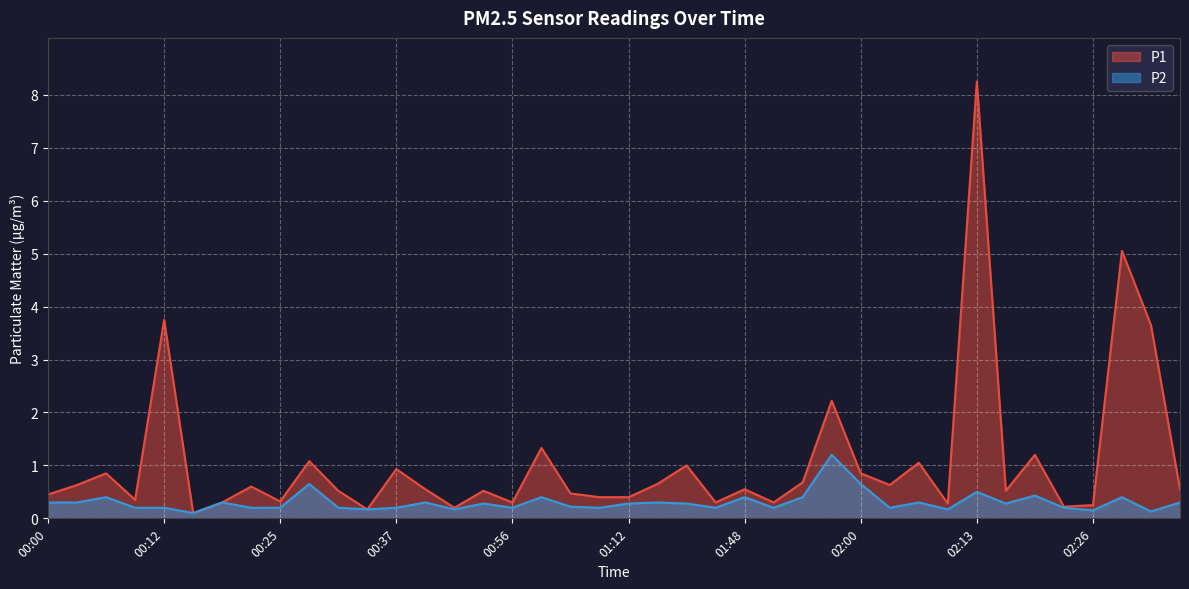

Reading left to right, transcribe all the data shown in this chart.

P1: 00:00=0.5	00:03=0.6	00:06=0.8	00:09=0.3	00:12=3.8	00:15=0.1	00:19=0.3	00:22=0.6	00:25=0.3	00:28=1.1	00:31=0.5	00:34=0.2	00:37=0.9	00:40=0.6	00:43=0.2	00:53=0.5	00:56=0.3	00:59=1.3	01:02=0.5	01:05=0.4	01:12=0.4	01:15=0.7	01:18=1.0	01:44=0.3	01:48=0.6	01:51=0.3	01:54=0.7	01:57=2.2	02:00=0.8	02:04=0.6	02:07=1.1	02:10=0.3	02:13=8.2	02:17=0.5	02:20=1.2	02:23=0.2	02:26=0.2	02:29=5.0	02:32=3.6	02:35=0.6
P2: 00:00=0.3	00:03=0.3	00:06=0.4	00:09=0.2	00:12=0.2	00:15=0.1	00:19=0.3	00:22=0.2	00:25=0.2	00:28=0.7	00:31=0.2	00:34=0.2	00:37=0.2	00:40=0.3	00:43=0.2	00:53=0.3	00:56=0.2	00:59=0.4	01:02=0.2	01:05=0.2	01:12=0.3	01:15=0.3	01:18=0.3	01:44=0.2	01:48=0.4	01:51=0.2	01:54=0.4	01:57=1.2	02:00=0.7	02:04=0.2	02:07=0.3	02:10=0.2	02:13=0.5	02:17=0.3	02:20=0.4	02:23=0.2	02:26=0.1	02:29=0.4	02:32=0.1	02:35=0.3